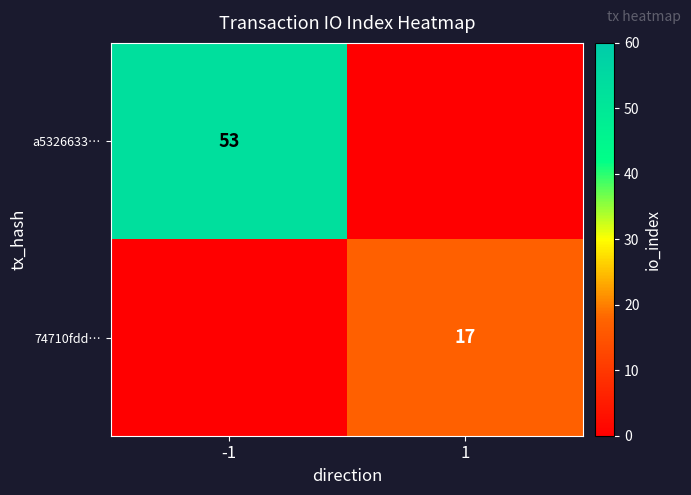

Is it true that 74710fdd… equals 17 at 1?

True